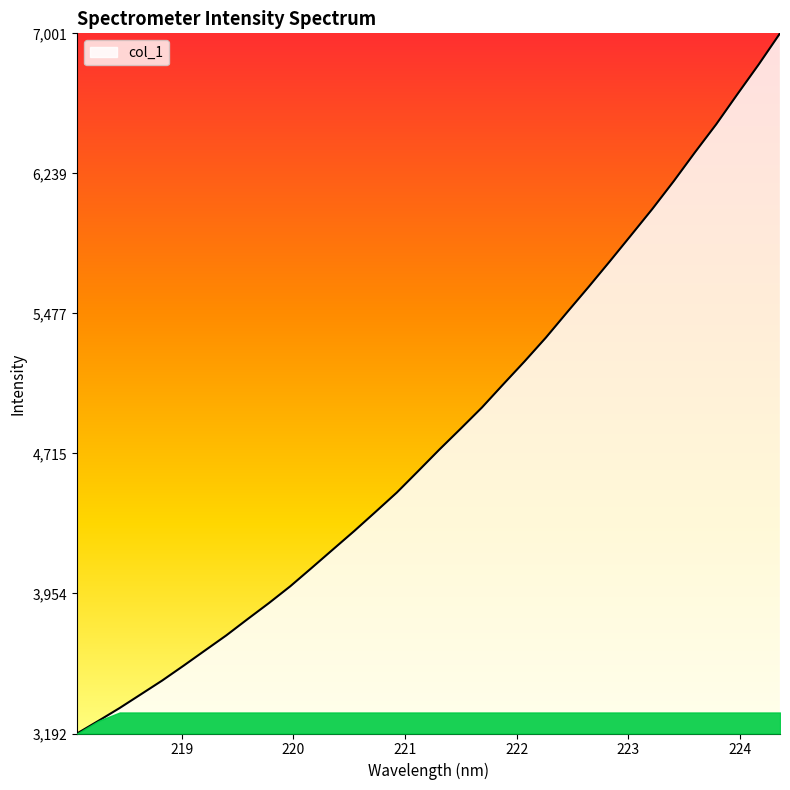

What is the difference between the maximum and minimum values?

3808.7